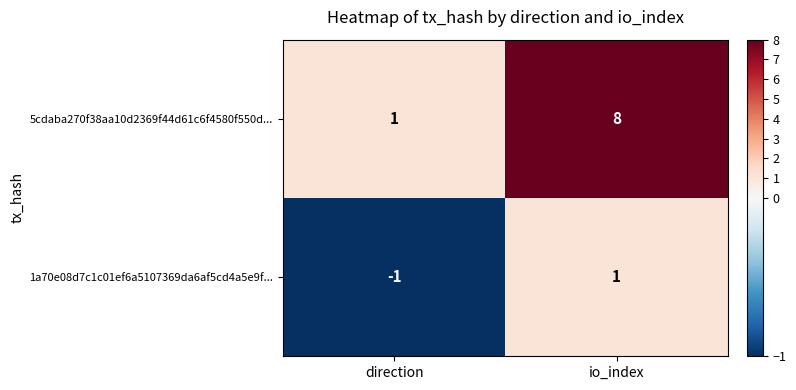

The 5cdaba270f38aa10d2369f44d61c6f4580f550d... series shows 1 at direction. True or false?

True